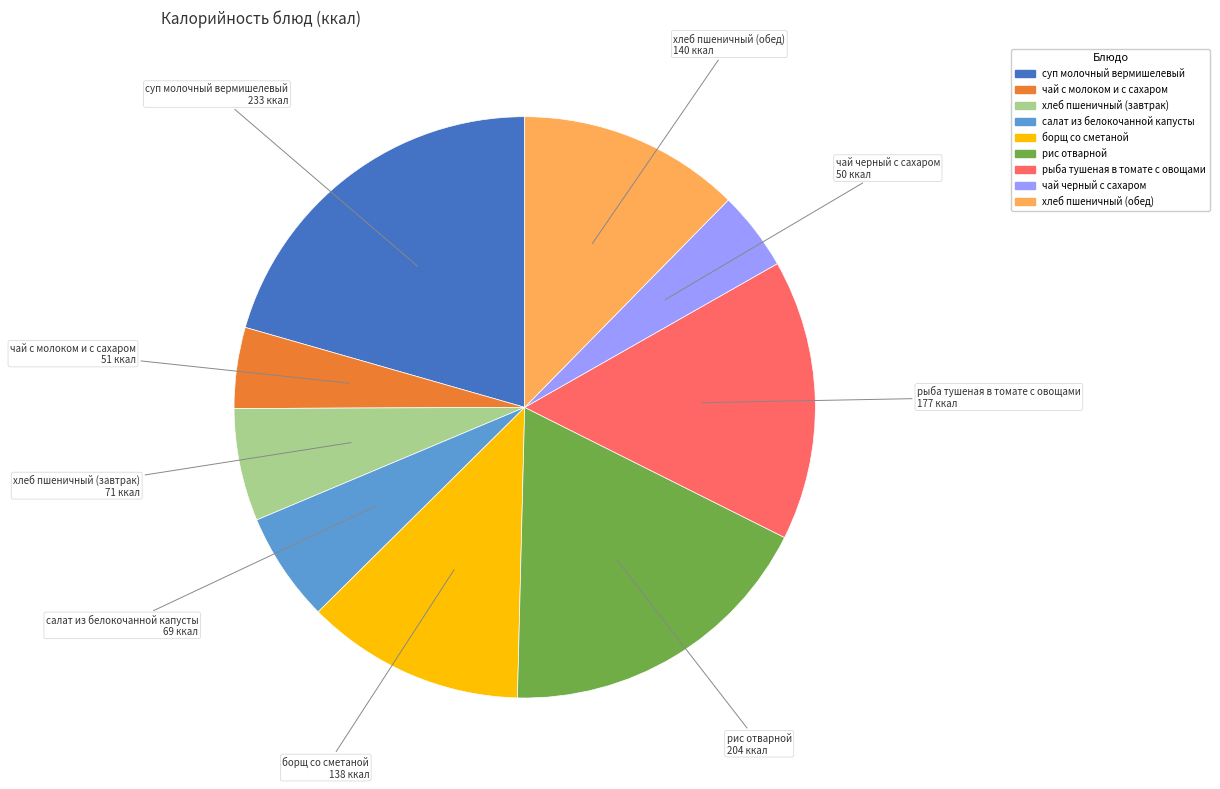

Between чай с молоком и с сахаром and хлеб пшеничный (завтрак), which is larger?

хлеб пшеничный (завтрак)